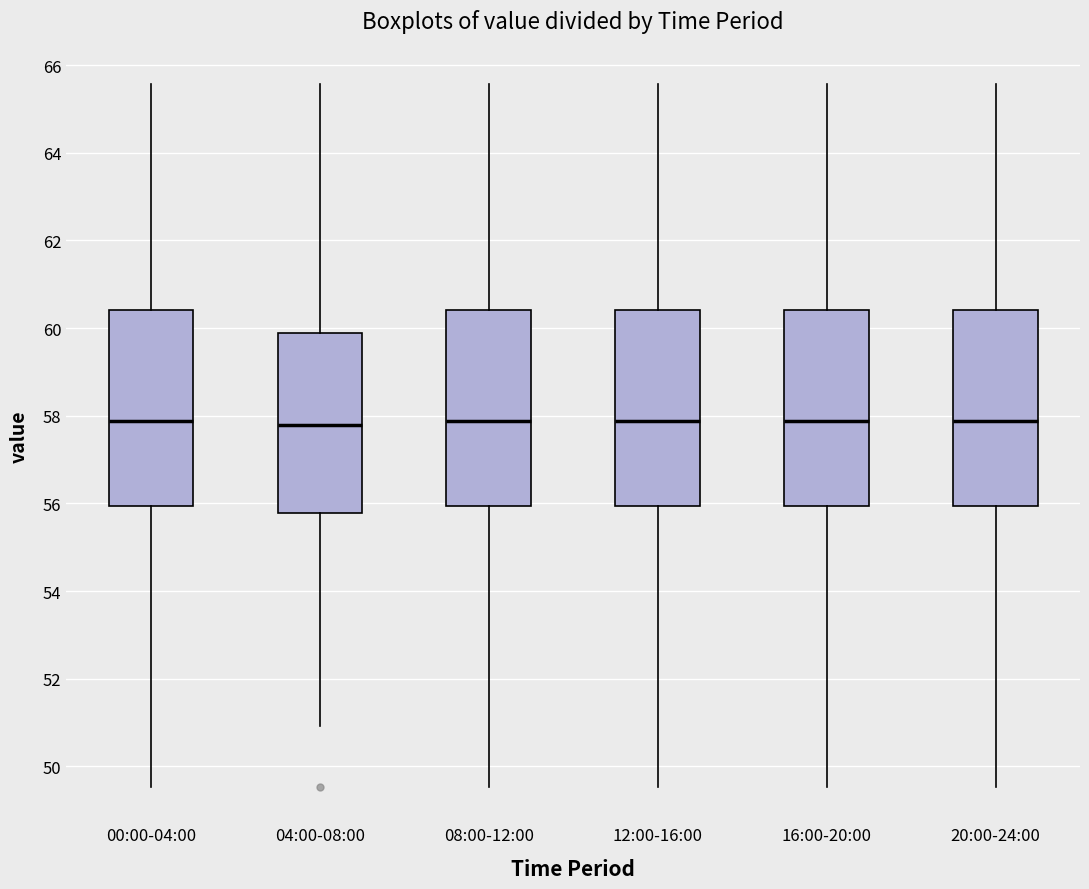

Reading left to right, read every box against the y-axis: the position of its median line, the range the box covers, and the ends of its whiskers. The values are not printed on the chart, so give them approximately, as read against the axis.

00:00-04:00: median 57.8, box 56.0 to 60.4, whiskers 49.6 to 65.6
04:00-08:00: median 57.8, box 55.8 to 59.8, whiskers 51.0 to 65.6
08:00-12:00: median 57.8, box 56.0 to 60.4, whiskers 49.6 to 65.6
12:00-16:00: median 57.8, box 56.0 to 60.4, whiskers 49.6 to 65.6
16:00-20:00: median 57.8, box 56.0 to 60.4, whiskers 49.6 to 65.6
20:00-24:00: median 57.8, box 56.0 to 60.4, whiskers 49.6 to 65.6